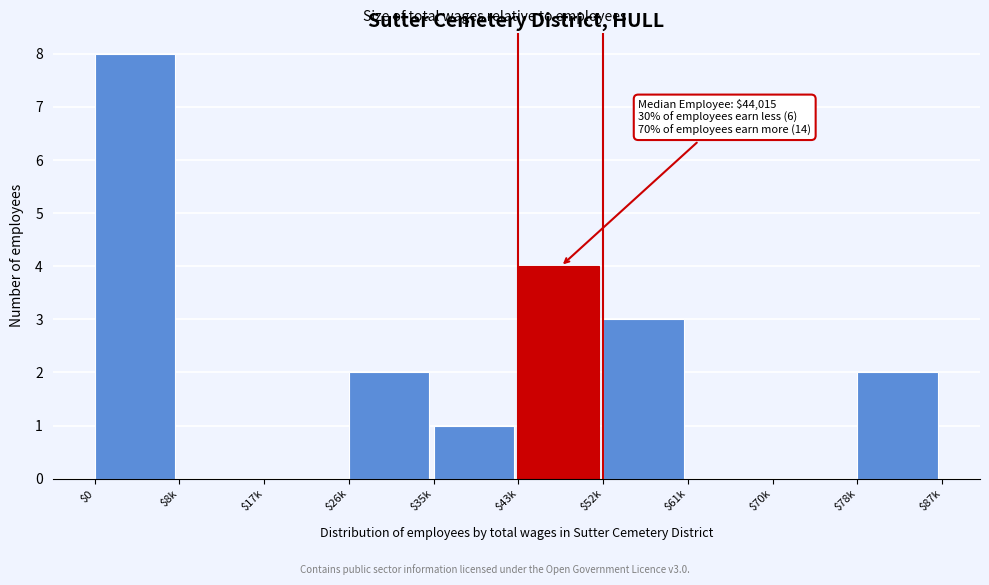

The chart shows a value of 8 at $0. True or false?

True